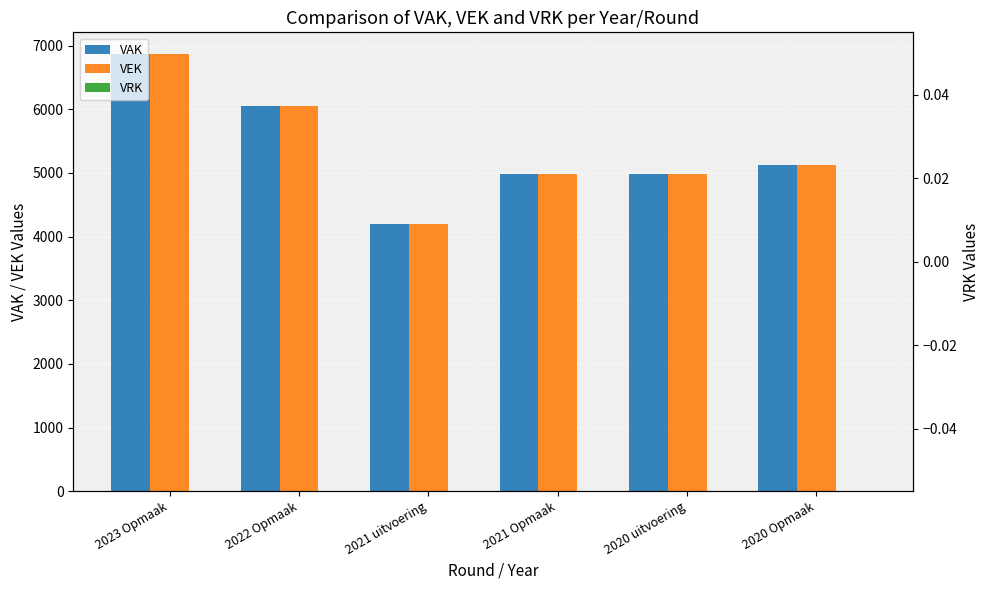

At which label is VRK closest to 0?

2023 Opmaak